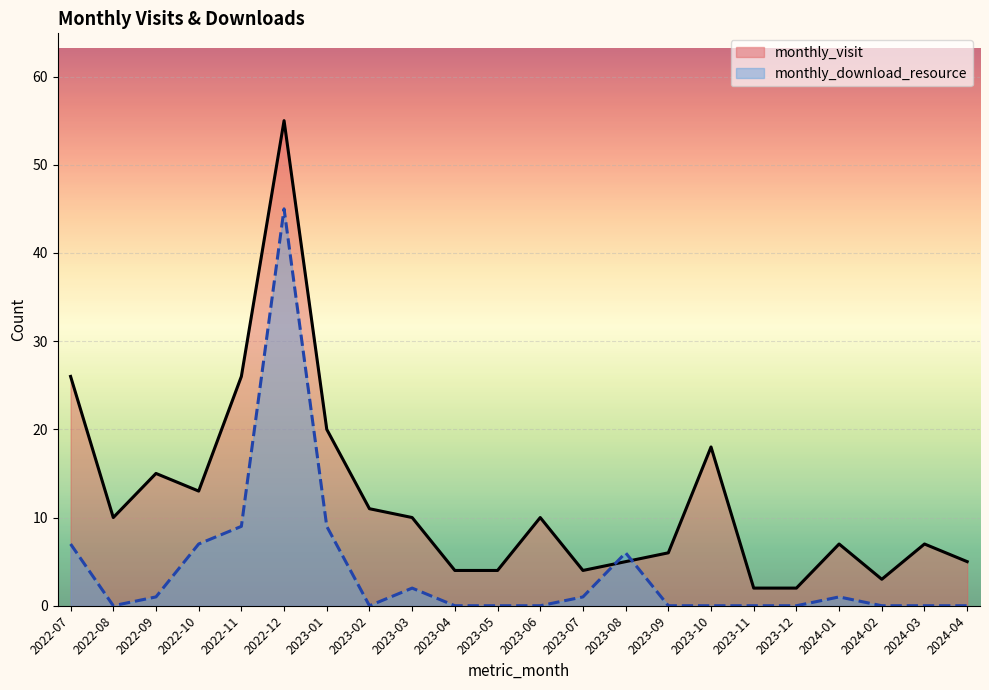

What are all the series names shown in the legend?

monthly_visit, monthly_download_resource